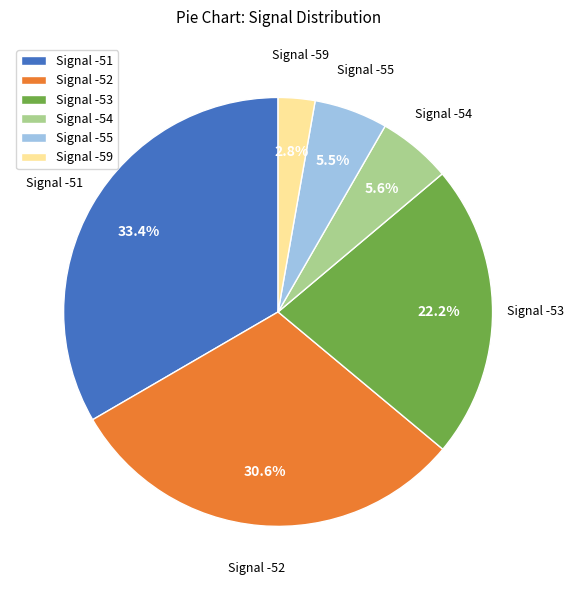

Which category has the biggest portion of the pie?

Signal -51